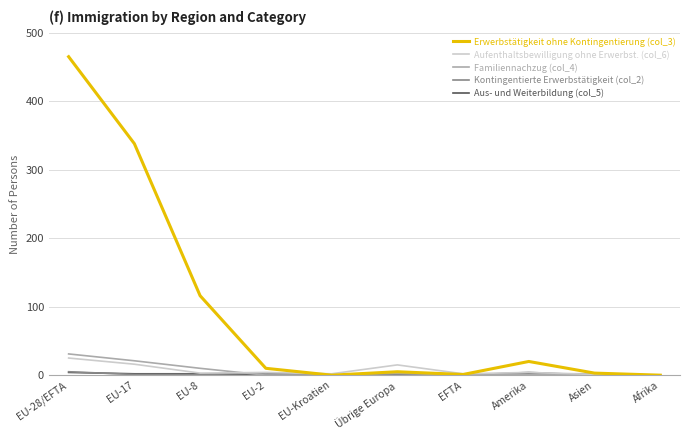

What is the sum of all Erwerbstätigkeit ohne Kontingentierung (col_3) values?

958